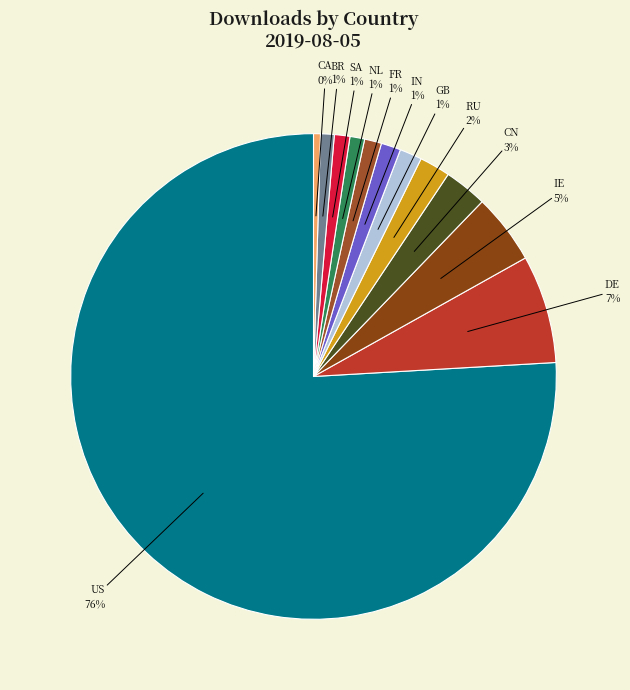

To the nearest percent, what is the average slice percentage?

8%